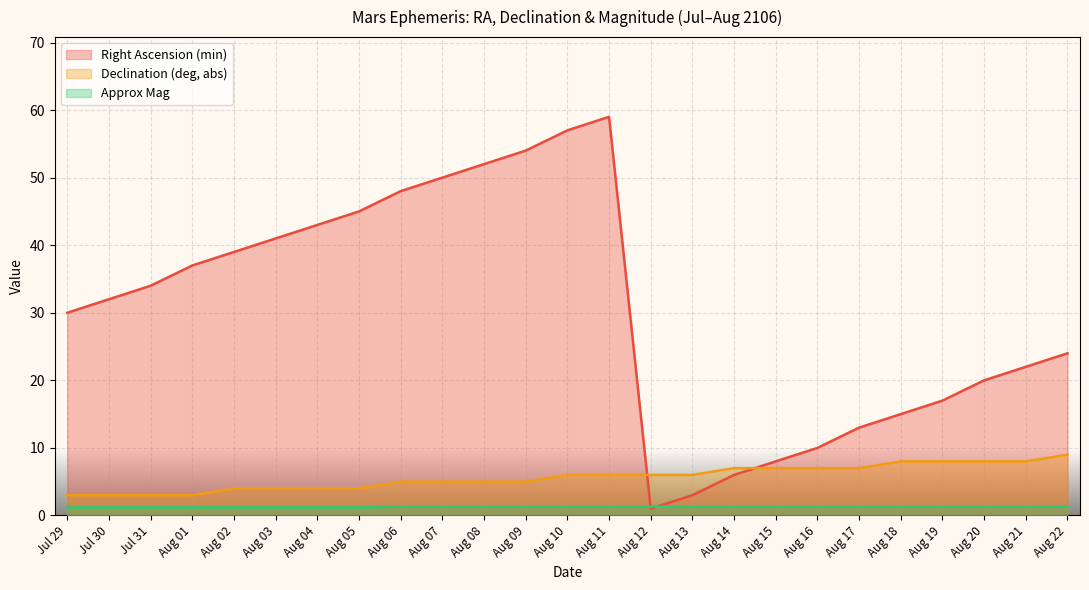

What is the minimum value shown in the chart?

1.0